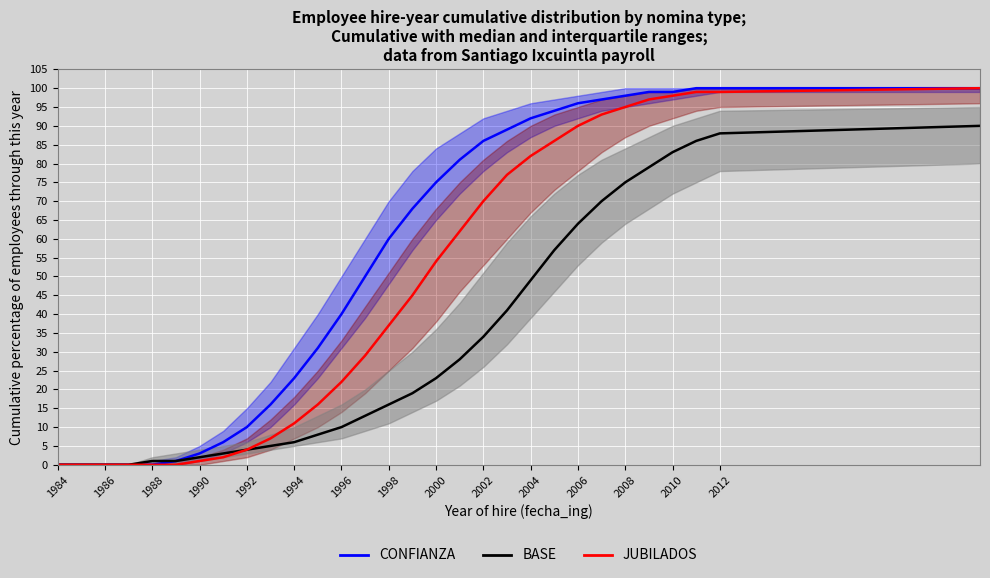

True or false: JUBILADOS and CONFIANZA intersect in this chart.

False